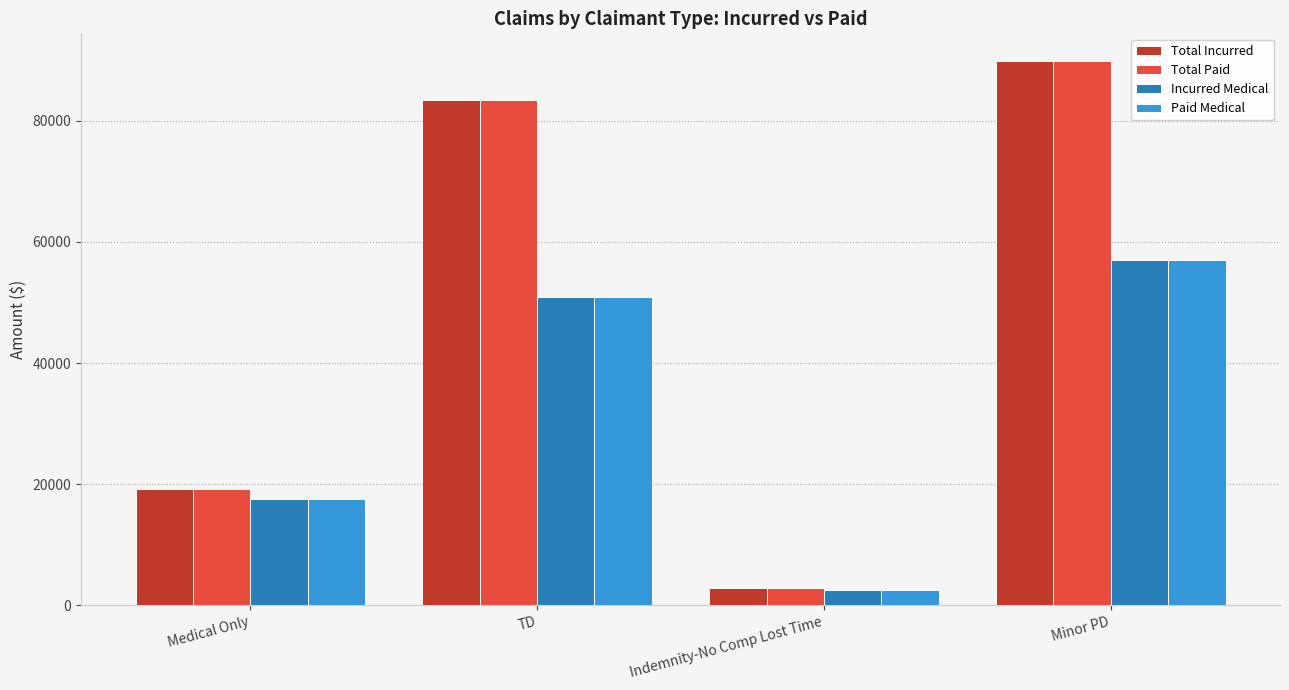

Reading left to right, list all the values displayed in this chart.

Total Incurred: Medical Only=19245.3	TD=83387.7	Indemnity-No Comp Lost Time=2859.6	Minor PD=89944.6
Total Paid: Medical Only=19245.3	TD=83387.7	Indemnity-No Comp Lost Time=2859.6	Minor PD=89944.6
Incurred Medical: Medical Only=17569.4	TD=50970.1	Indemnity-No Comp Lost Time=2613.5	Minor PD=57103.7
Paid Medical: Medical Only=17569.4	TD=50970.1	Indemnity-No Comp Lost Time=2613.5	Minor PD=57103.7